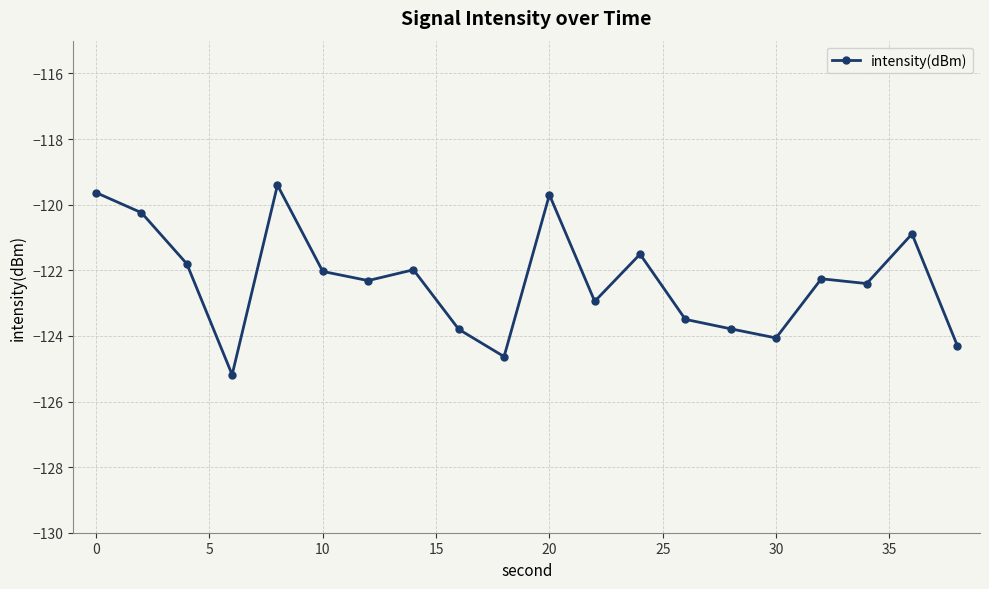

How many lines are shown in the chart?

1